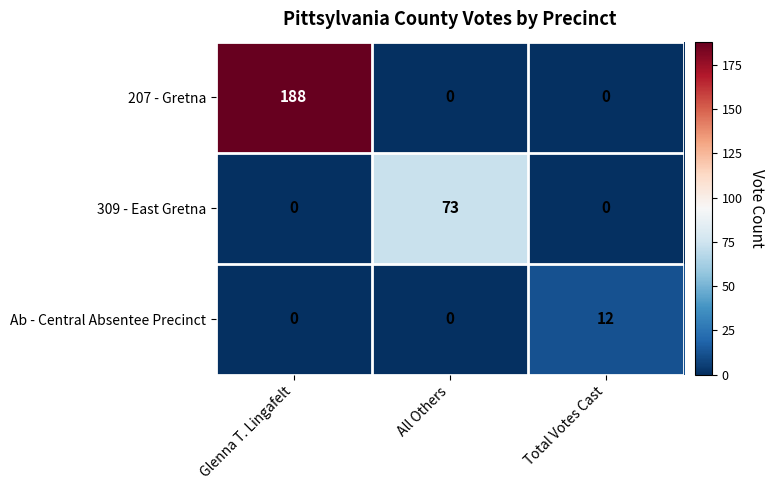

How many data points in 309 - East Gretna are above 0?

1